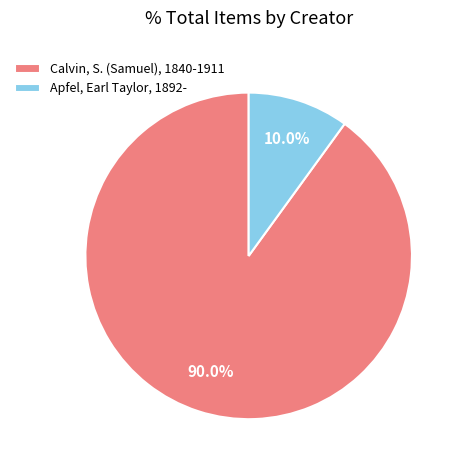

What is the largest slice in the pie chart?

Calvin, S. (Samuel), 1840-1911